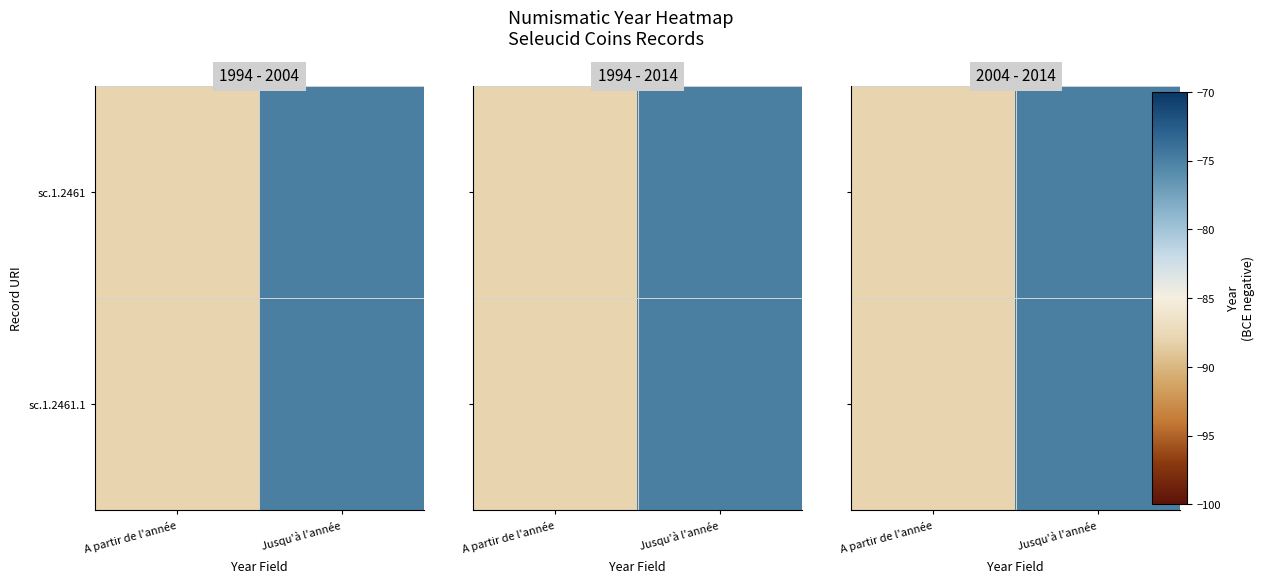

Count the number of data series in this chart.

2